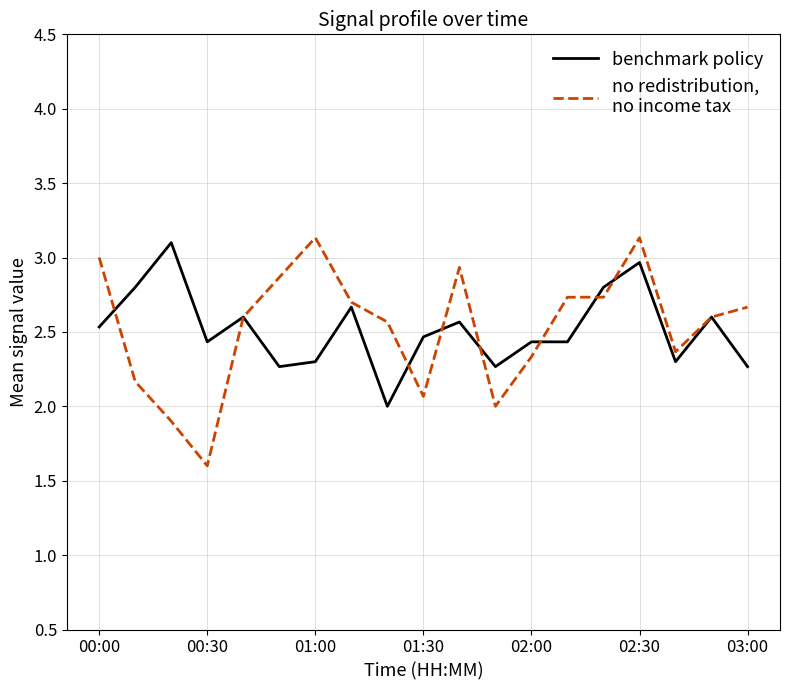

Count the number of categories in the chart.

19